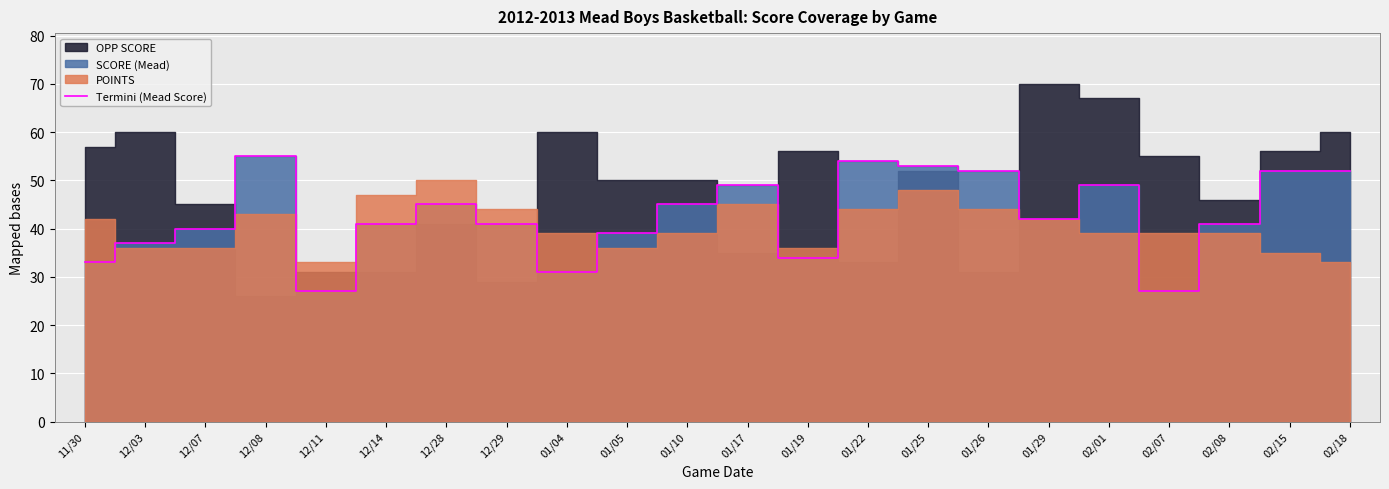

True or false: the data shows 49 at 01/17.

True